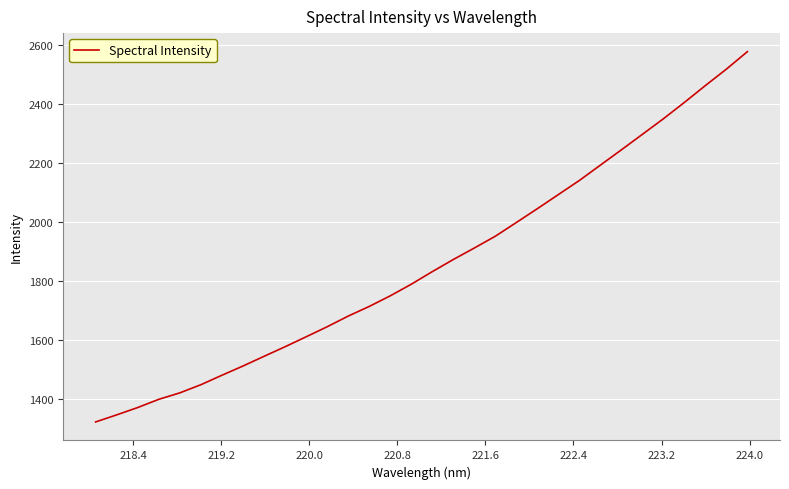

What is the difference between the maximum and minimum values?

1257.3